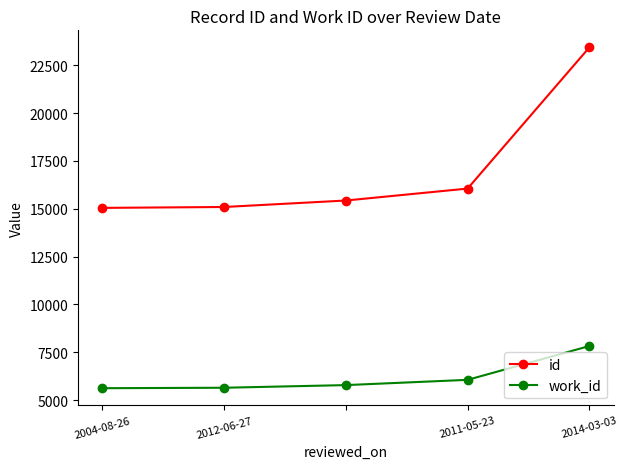

At how many categories does at least one series exceed 21970?

1